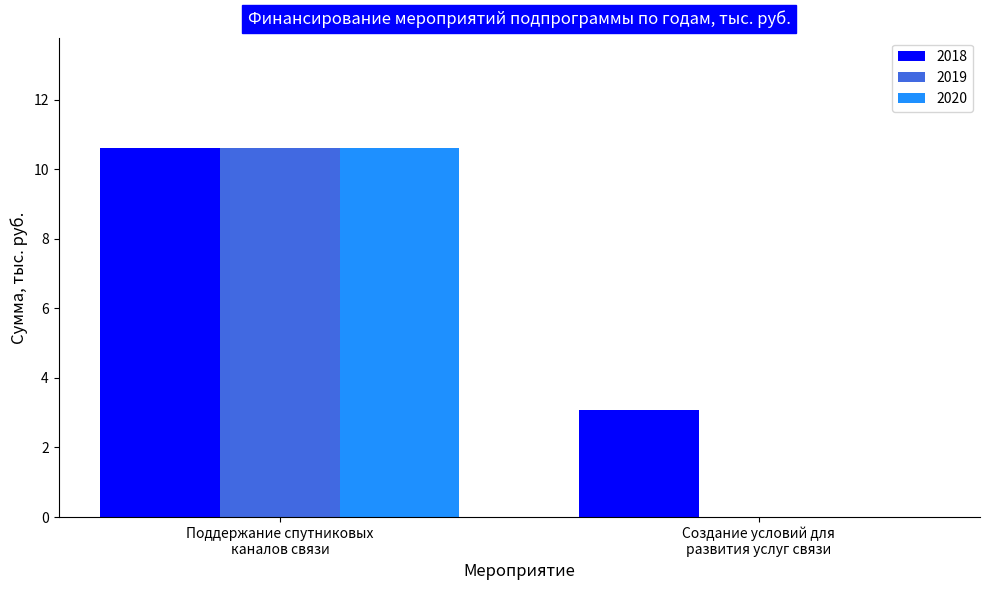

Which series has the largest total across all categories?

2018